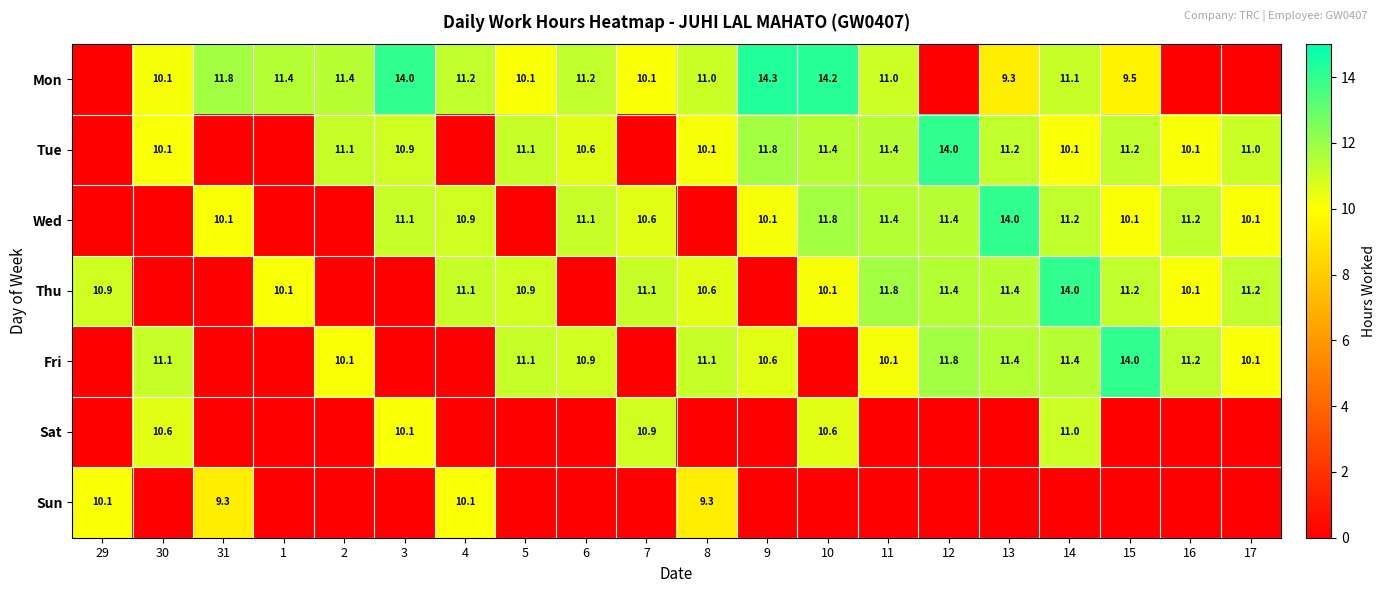

What is the difference between the Thu values at 10 and 5?

0.8